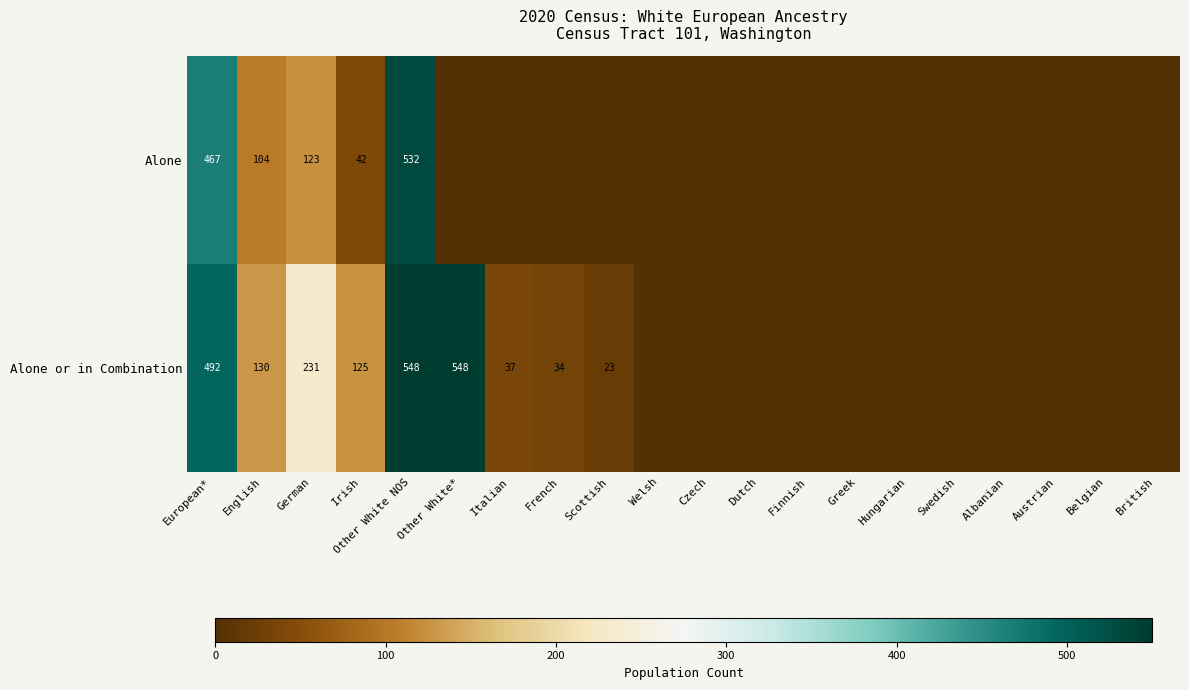

How many categories are shown in the chart?

20